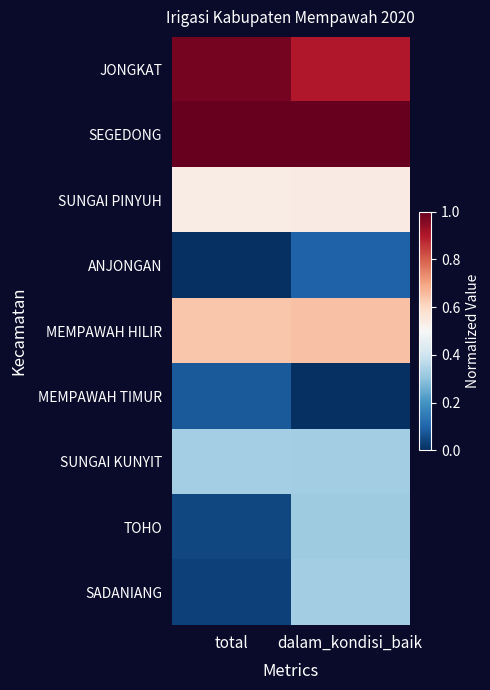

At how many categories does at least one series exceed 0?

2